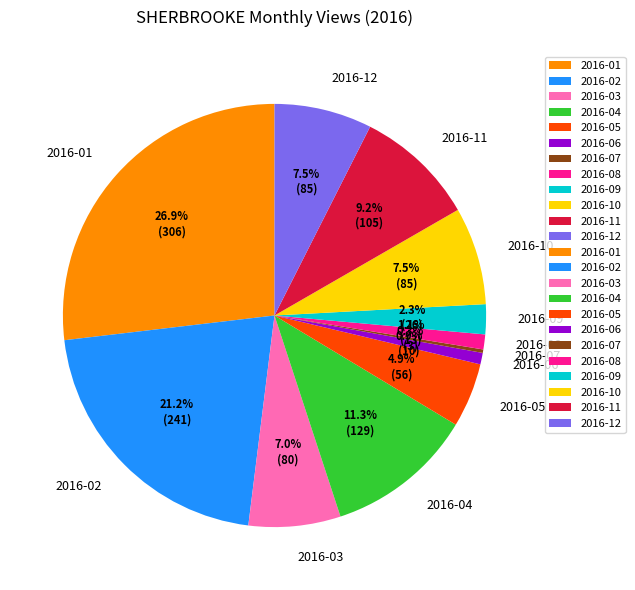

Which slice is the largest?

2016-01